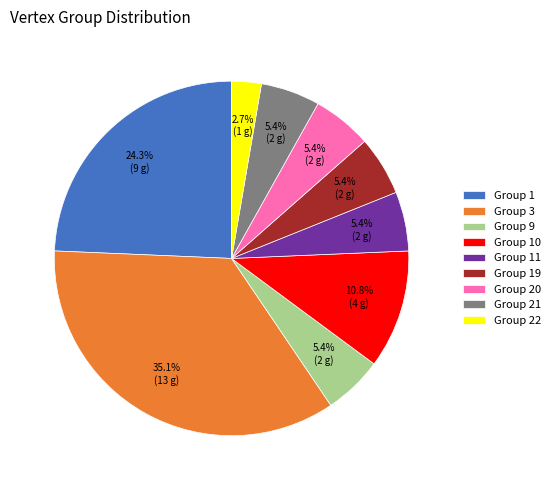

Between Group 3 and Group 9, which is larger?

Group 3